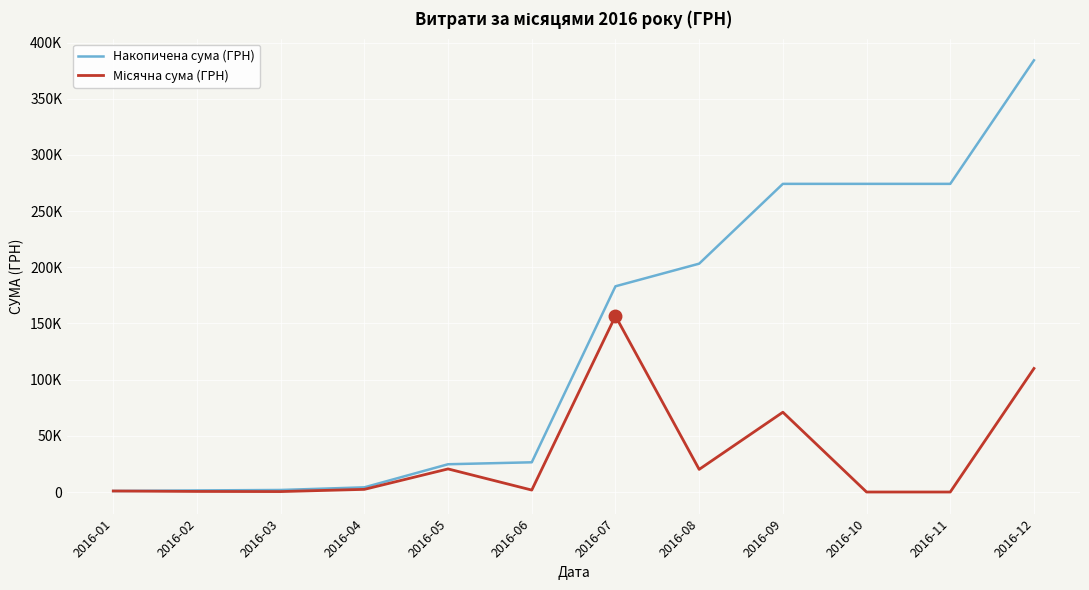

Where is the first local maximum for Місячна сума (ГРН)?

2016-05